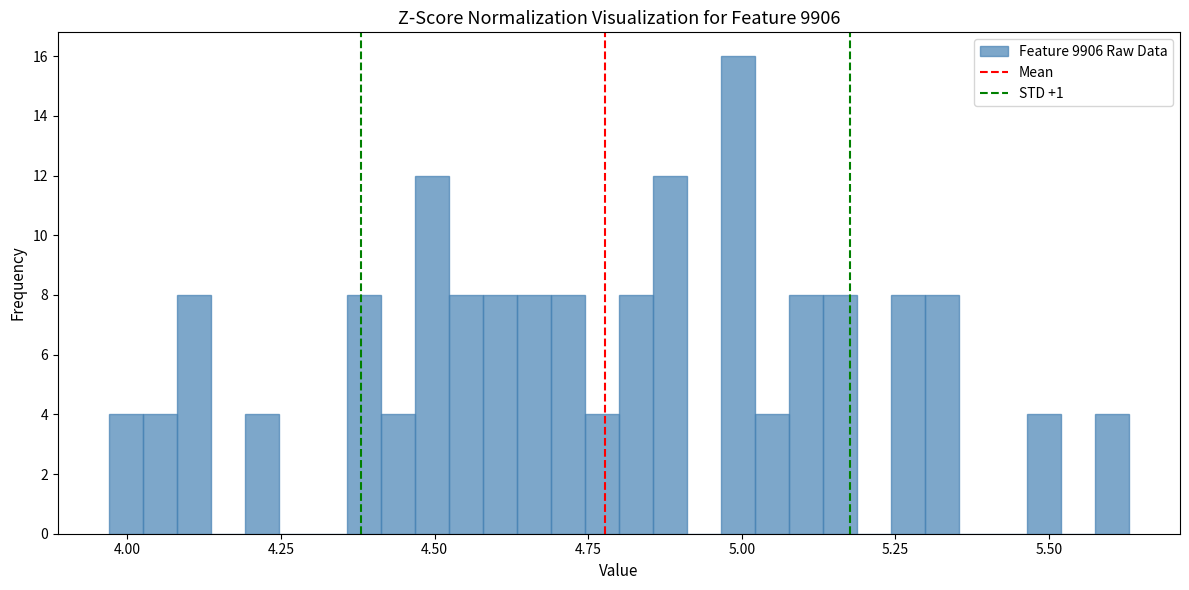

Read against the x-axis, roughly where is the centre of the tallest bar?

5.00